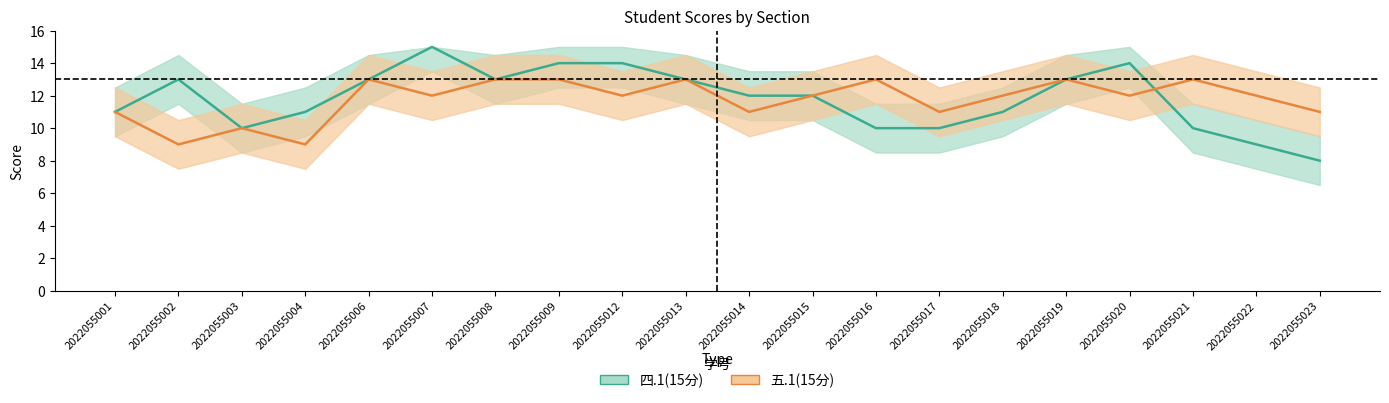

Between which two adjacent categories do 四.1(15分) center and 五.1(15分) center first intersect?

2022055020 and 2022055021